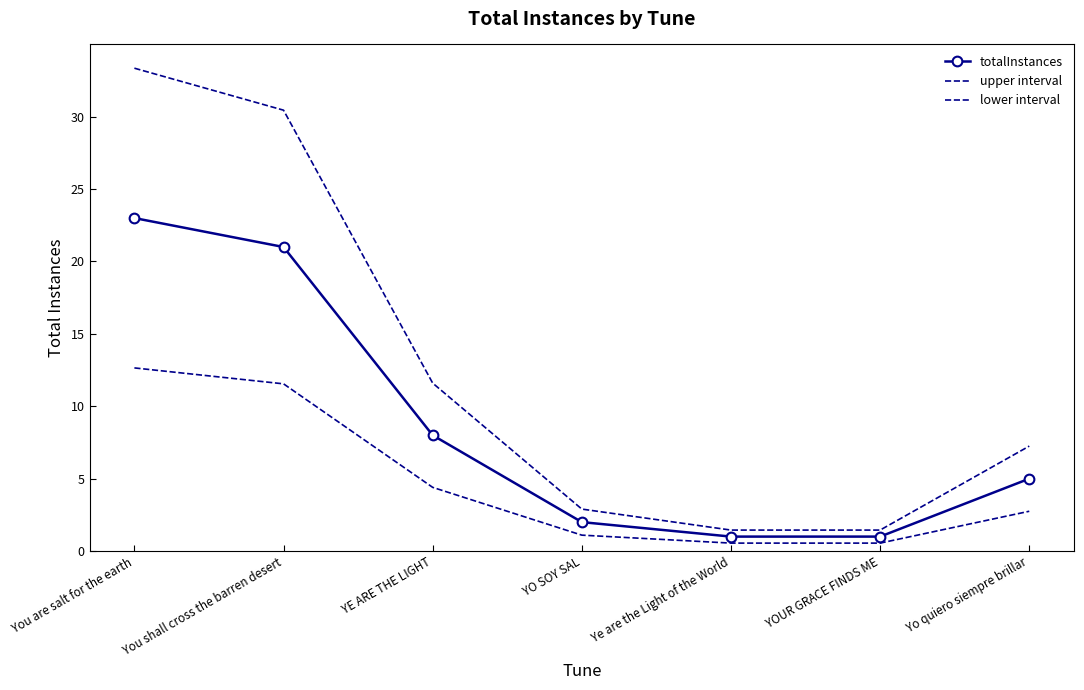

Reading left to right, list all the values displayed in this chart.

totalInstances: 23.0	21.0	8.0	2.0	1.0	1.0	5.0
upper interval: 33.4	30.4	11.6	2.9	1.4	1.4	7.2
lower interval: 12.7	11.6	4.4	1.1	0.6	0.6	2.8